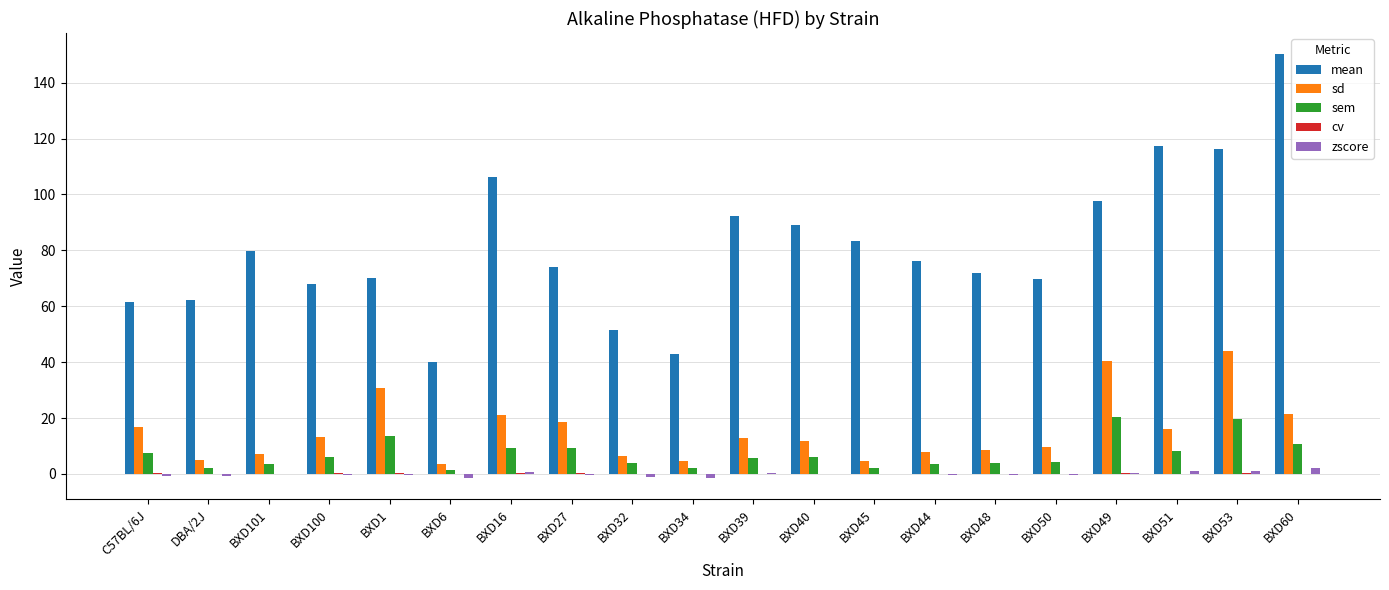

True or false: zscore has a value of 2.2 at BXD60.

True